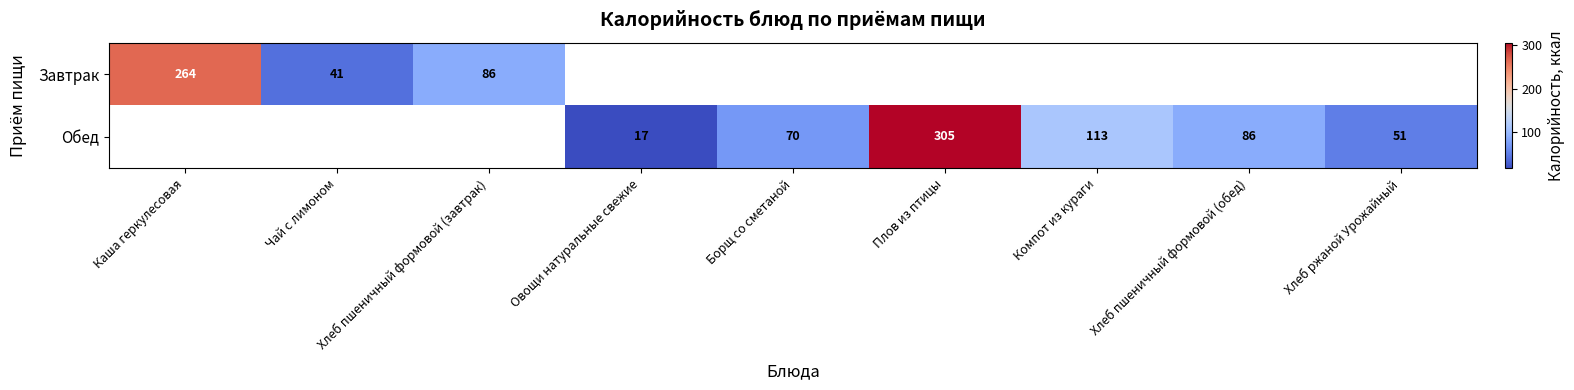

How many series are shown in this chart?

2